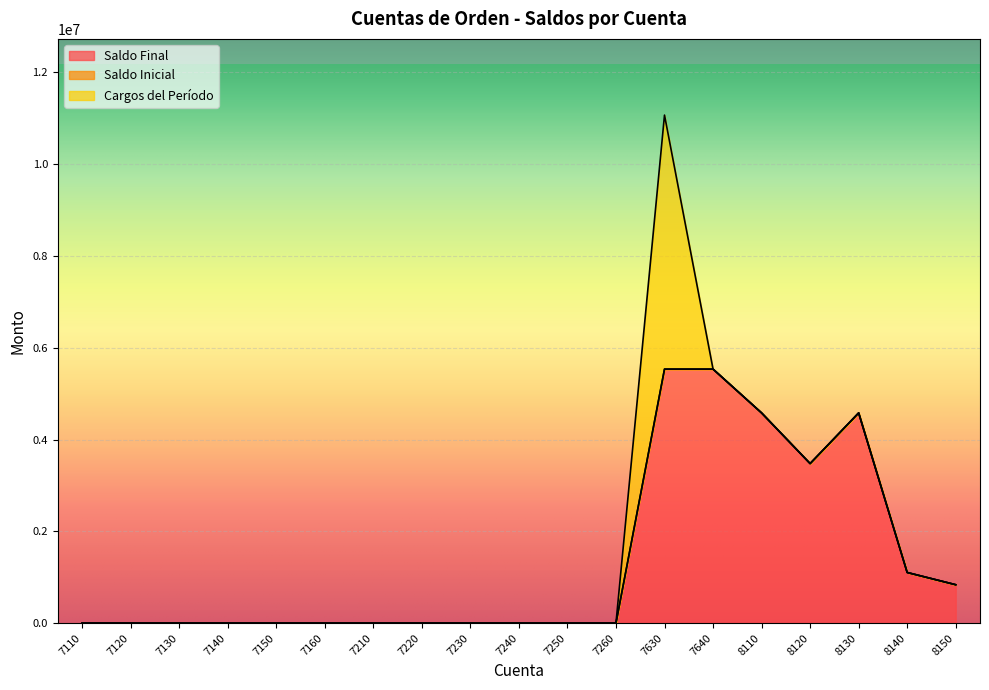

What is the total value across all series at 8120?

3477433.5